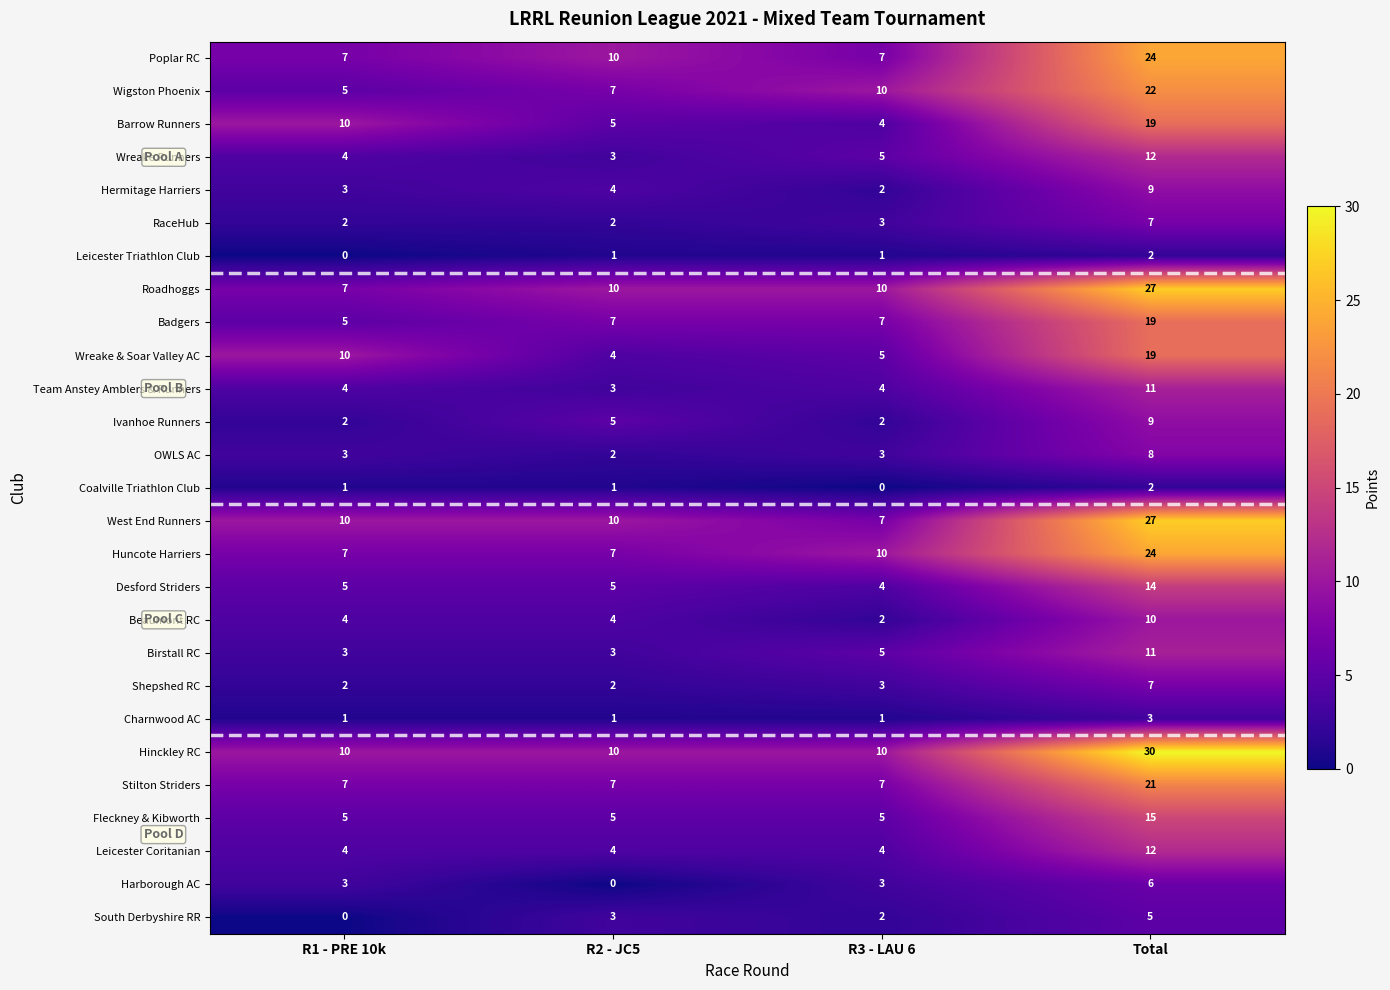

How many distinct data groups are displayed?

27